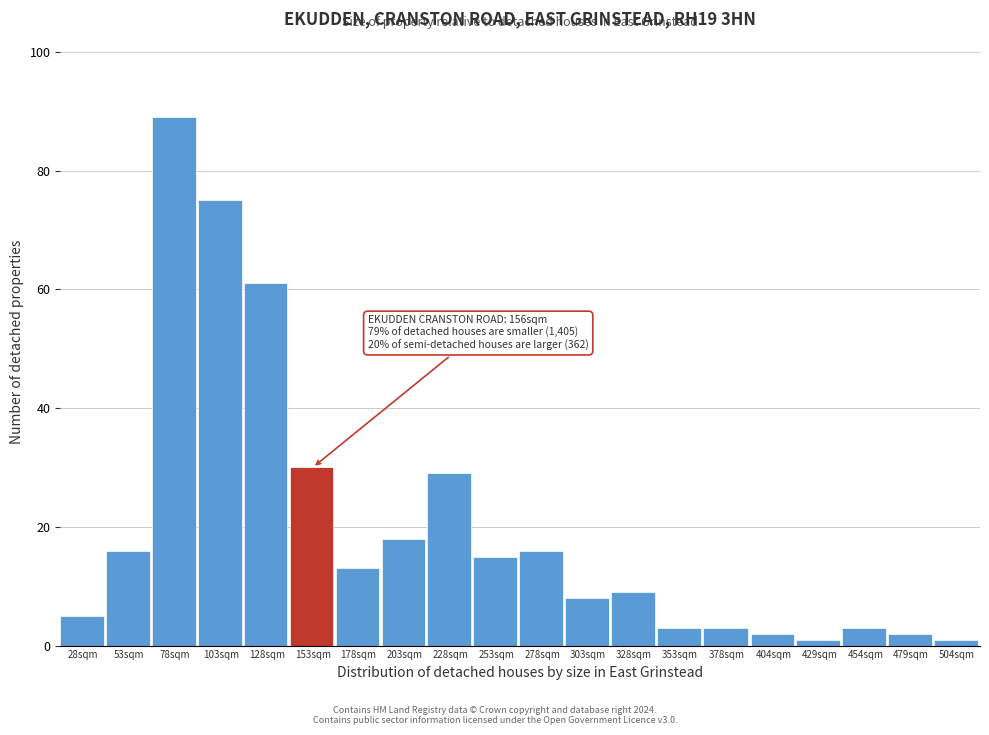

Reading right to left, transcribe all the data shown in this chart.

504sqm=1	479sqm=2	454sqm=3	429sqm=1	404sqm=2	378sqm=3	353sqm=3	328sqm=9	303sqm=8	278sqm=16	253sqm=15	228sqm=29	203sqm=18	178sqm=13	153sqm=30	128sqm=61	103sqm=75	78sqm=89	53sqm=16	28sqm=5